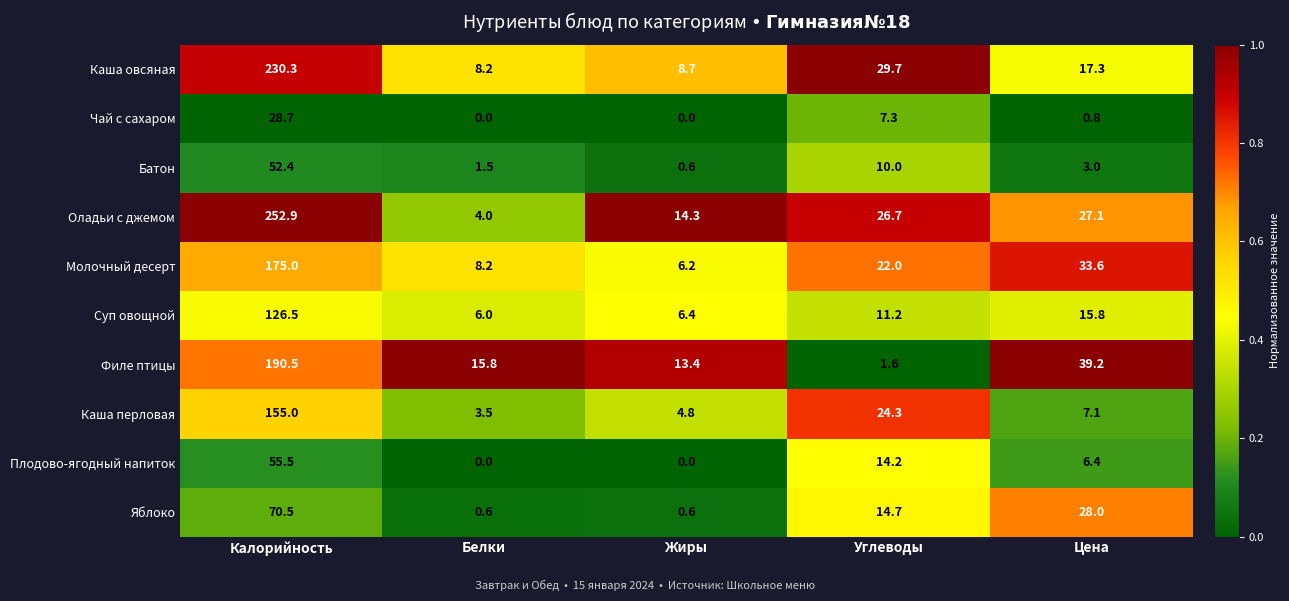

Where is Суп овощной nearest to the value 66?

Цена